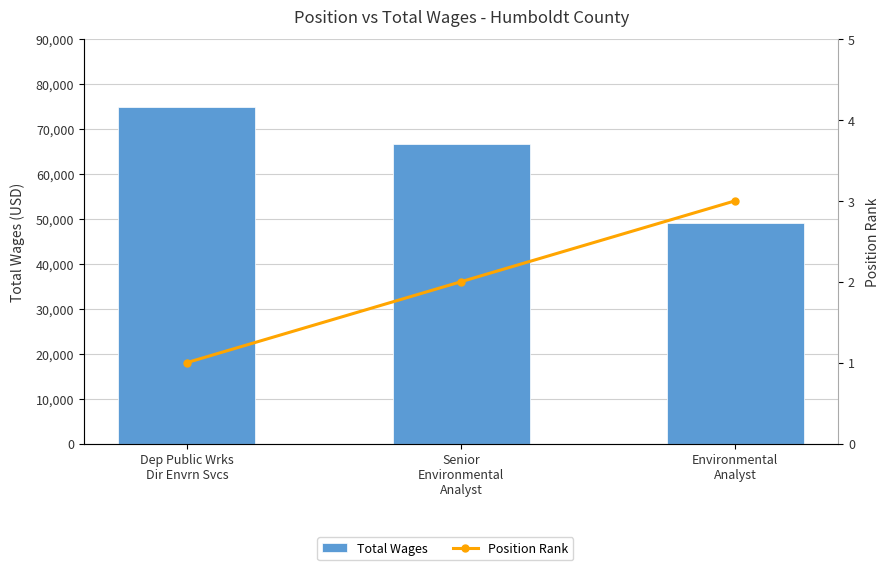

Count the number of data series in this chart.

2